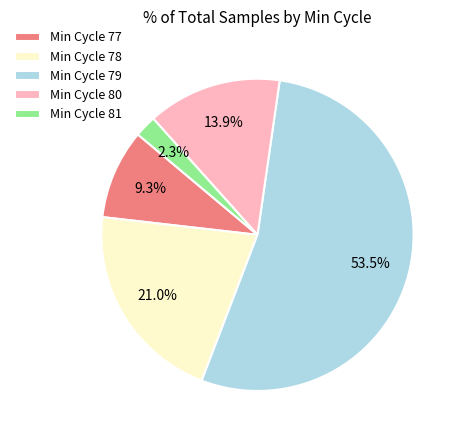

Which has a higher value, Min Cycle 81 or Min Cycle 80?

Min Cycle 80